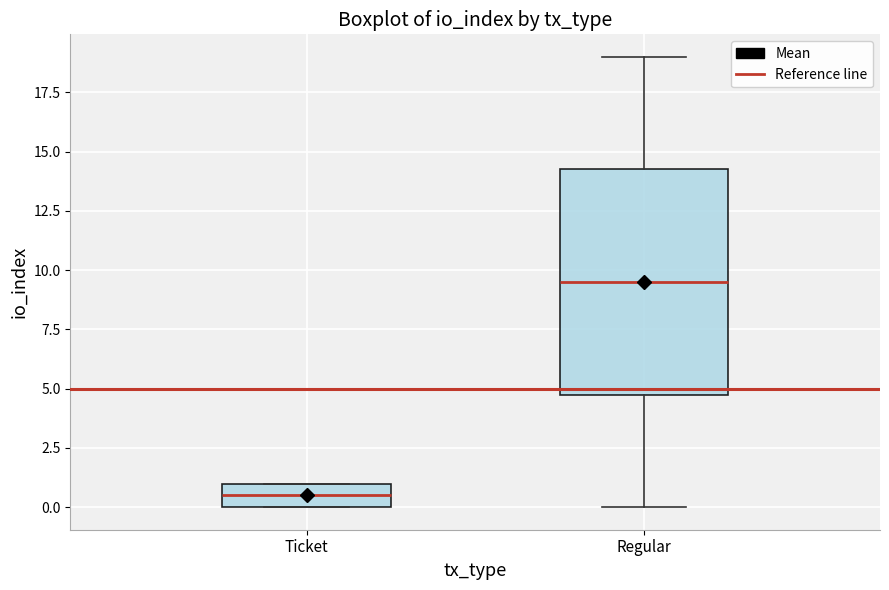

Reading left to right, transcribe this box plot: for each box, give where its median line is, the range the box spans, and where its two whiskers end, as read against the y-axis. The values are not printed on the chart, so give them approximately, as read against the axis.

Ticket: median 0.5, box 0.0 to 1.0, whiskers 0.0 to 1.0
Regular: median 9.5, box 5.0 to 14.5, whiskers 0.0 to 19.0